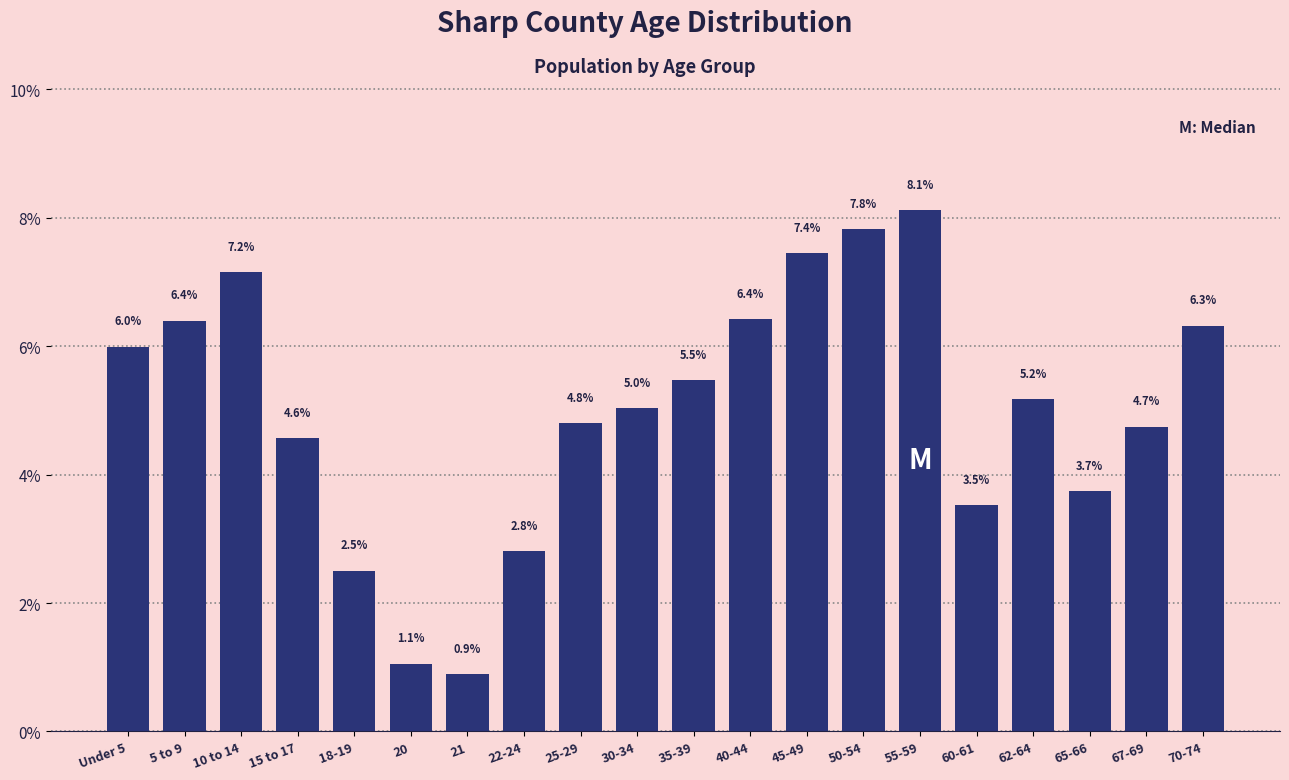

Reading left to right, list all the values displayed in this chart.

Under 5=6.0	5 to 9=6.4	10 to 14=7.2	15 to 17=4.6	18-19=2.5	20=1.1	21=0.9	22-24=2.8	25-29=4.8	30-34=5.0	35-39=5.5	40-44=6.4	45-49=7.4	50-54=7.8	55-59=8.1	60-61=3.5	62-64=5.2	65-66=3.7	67-69=4.7	70-74=6.3